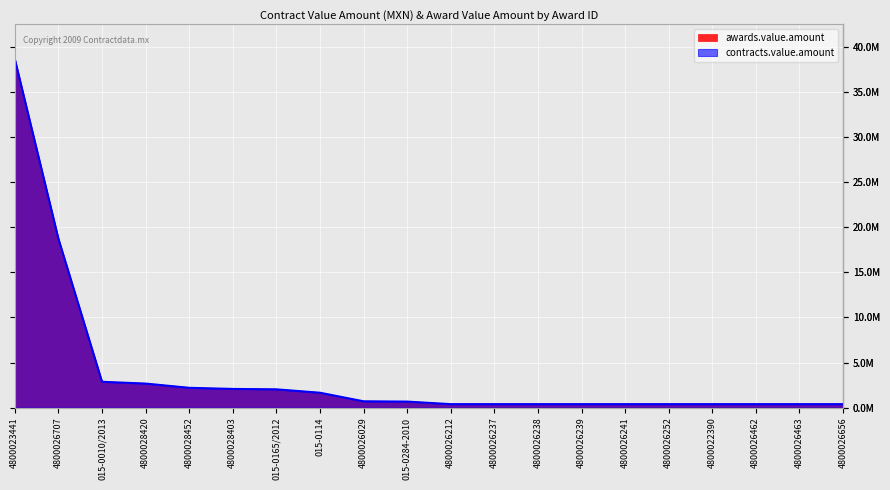

Reading left to right, extract all data points from this chart.

awards.value.amount: 38647616.0	18726886.1	2869020.0	2670000.0	2200000.0	2076366.0	2032255.7	1654834.0	703000.0	672331.4	389000.0	389000.0	389000.0	389000.0	389000.0	389000.0	389000.0	389000.0	389000.0	389000.0
contracts.value.amount: 38647616.0	18726886.1	2869020.0	2670000.0	2200000.0	2076366.0	2032255.7	1654834.0	703000.0	672331.4	389000.0	389000.0	389000.0	389000.0	389000.0	389000.0	389000.0	389000.0	389000.0	389000.0